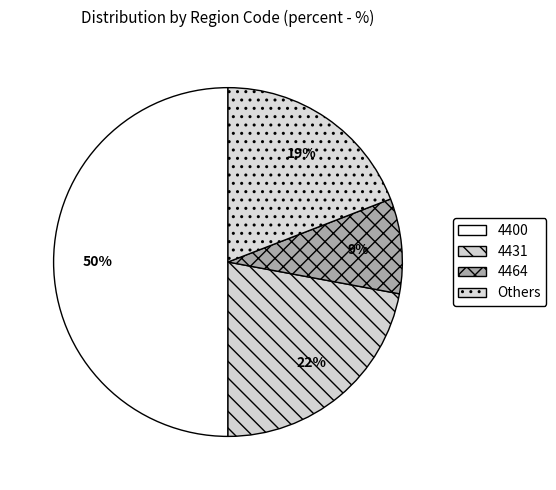

Count the number of slices in the pie.

4